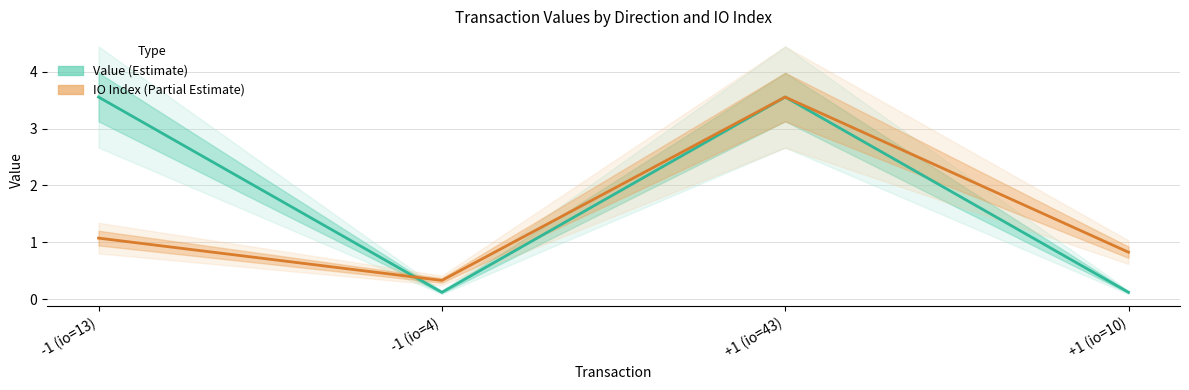

The Value (Estimate) series shows 0.2 at -1 (io=4). True or false?

False